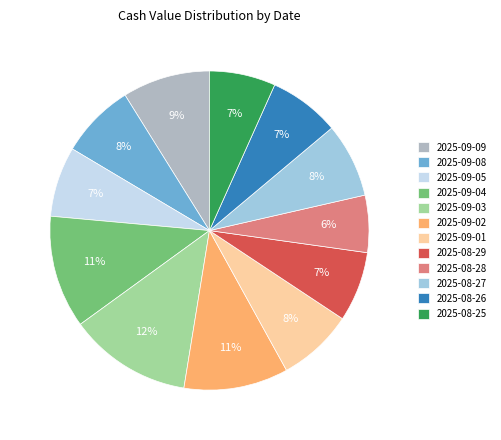

How many segments does this pie chart have?

12